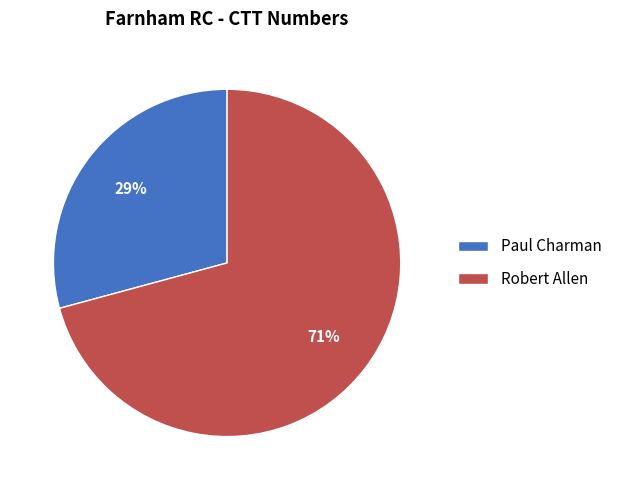

What is the smallest slice in the pie chart?

Paul Charman